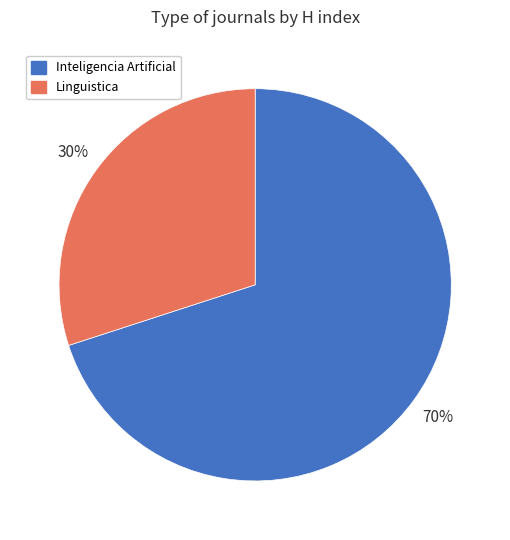

Does any single category account for the majority?

Yes